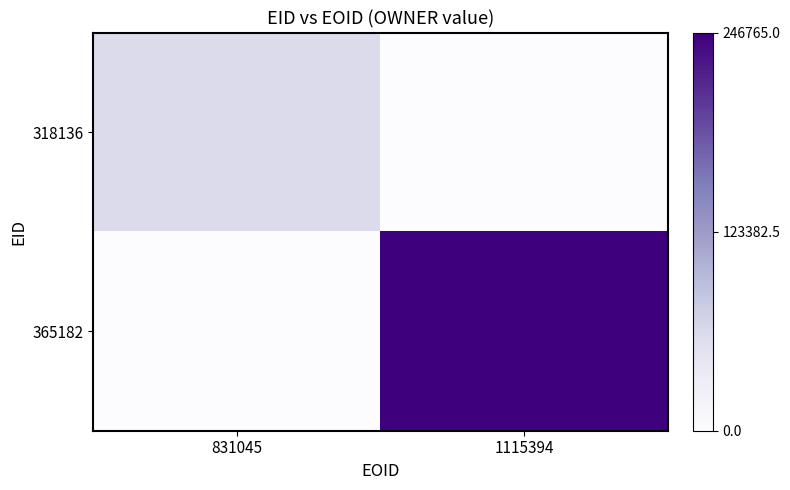

List the series in order of their peak value, lowest first.

318136, 365182